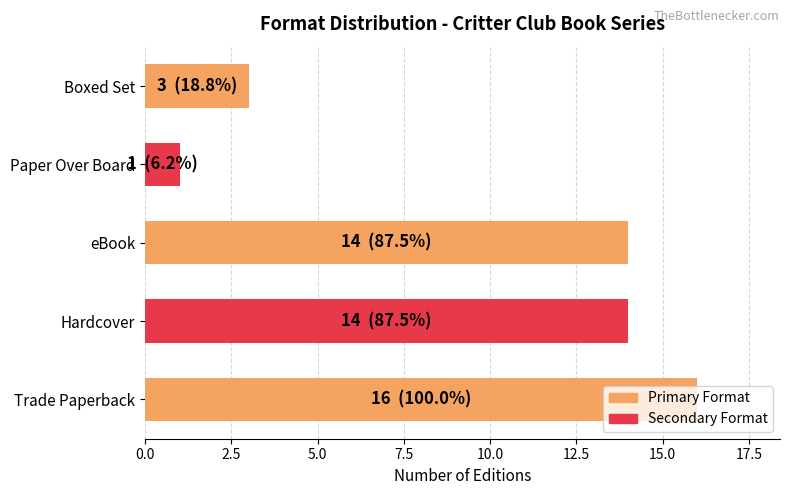

What is the greatest value displayed?

16